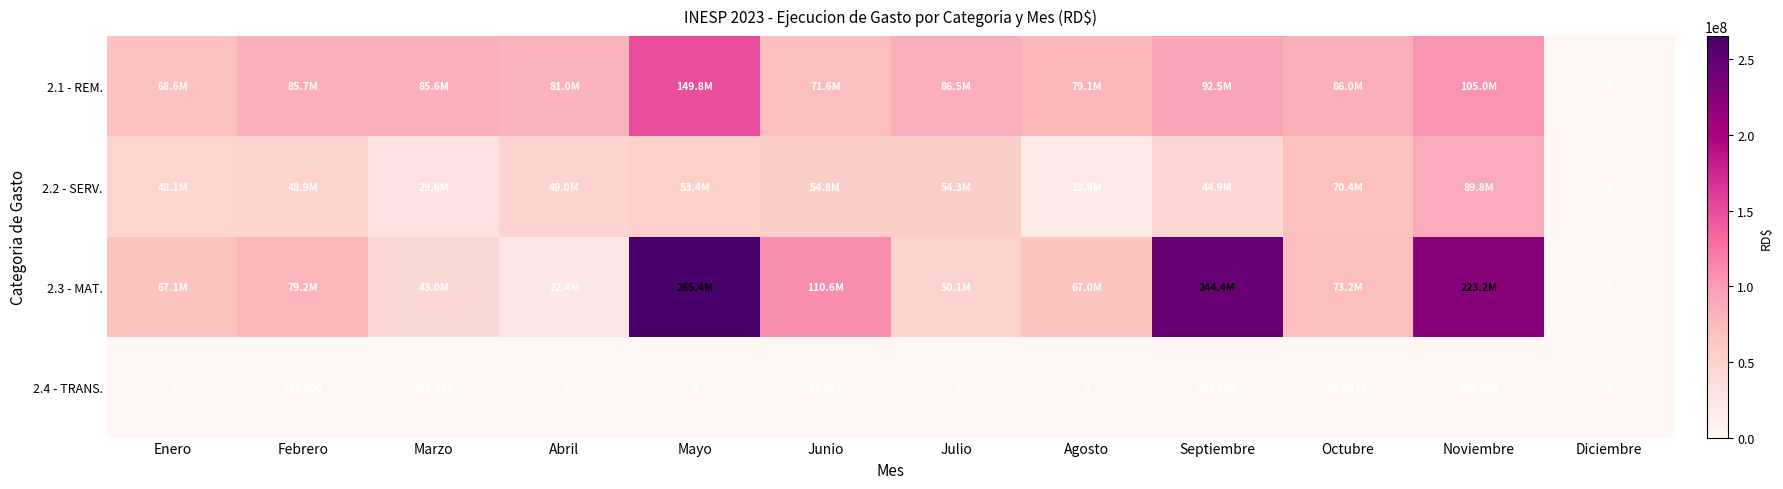

Is it true that 2.3 - MAT. equals 330235820.3 at Noviembre?

False